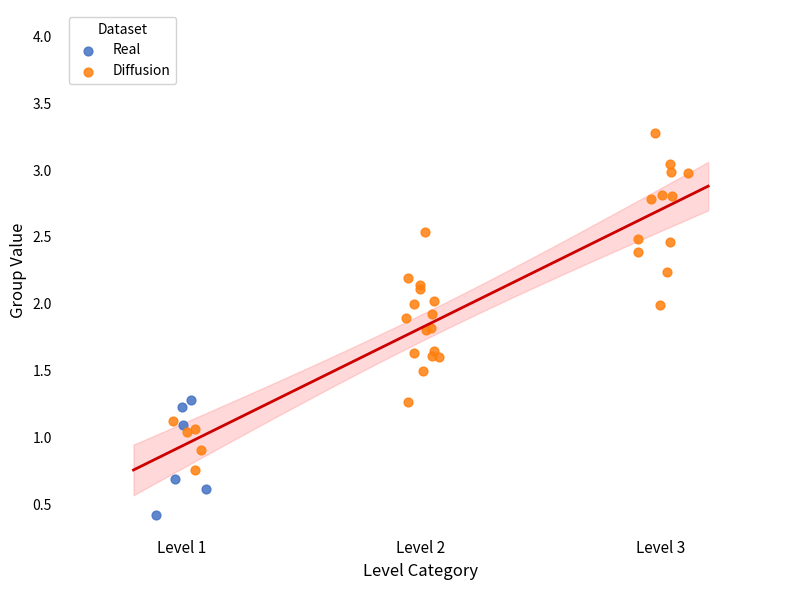

Which series contains the lowest Y value?

Real